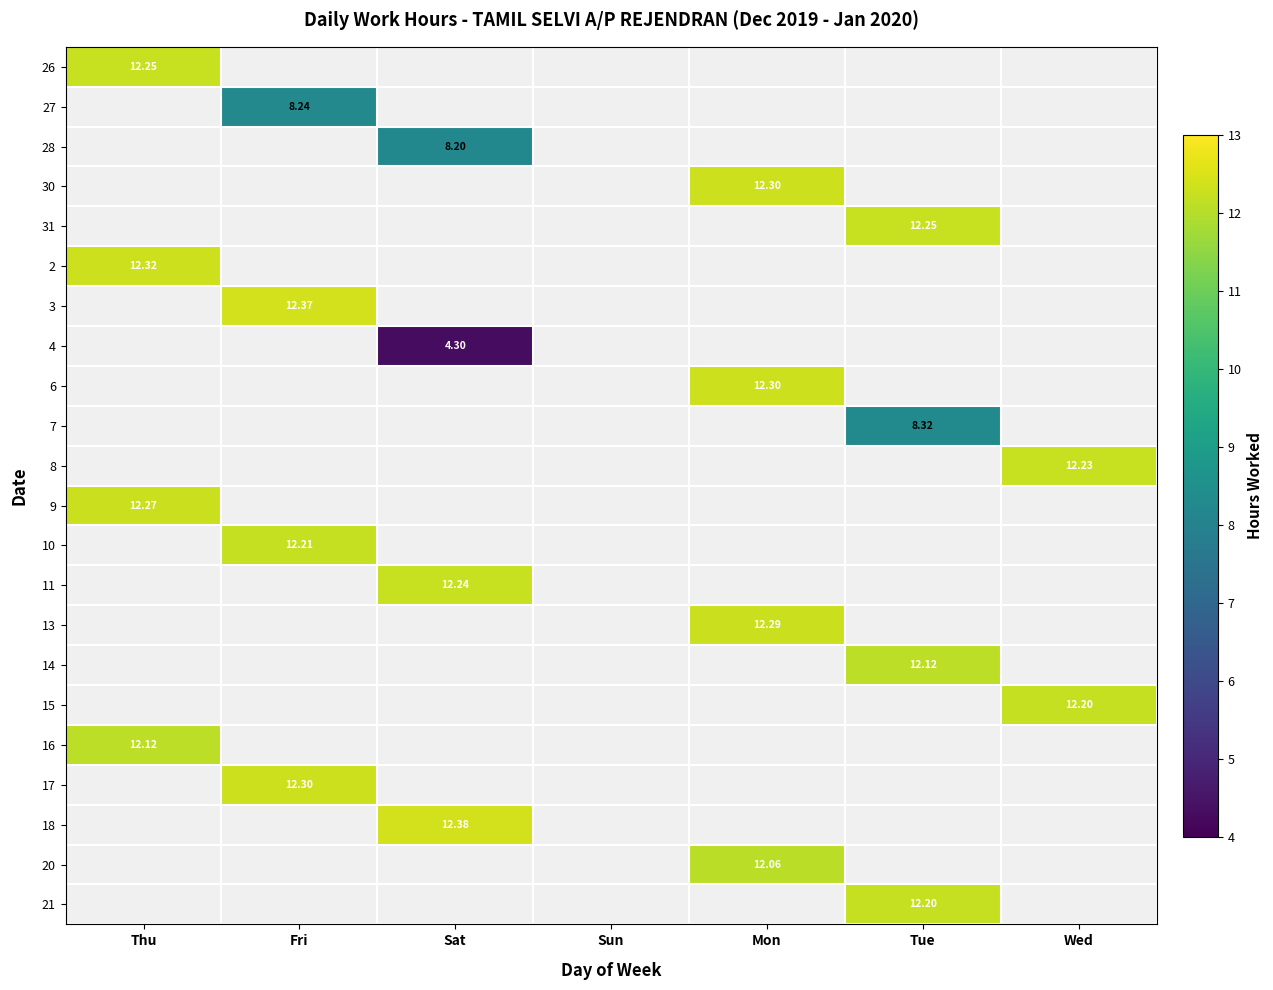

Rank the series at Tue from highest to lowest value.

31, 21, 14, 7, 26, 27, 28, 30, 2, 3, 4, 6, 8, 9, 10, 11, 13, 15, 16, 17, 18, 20